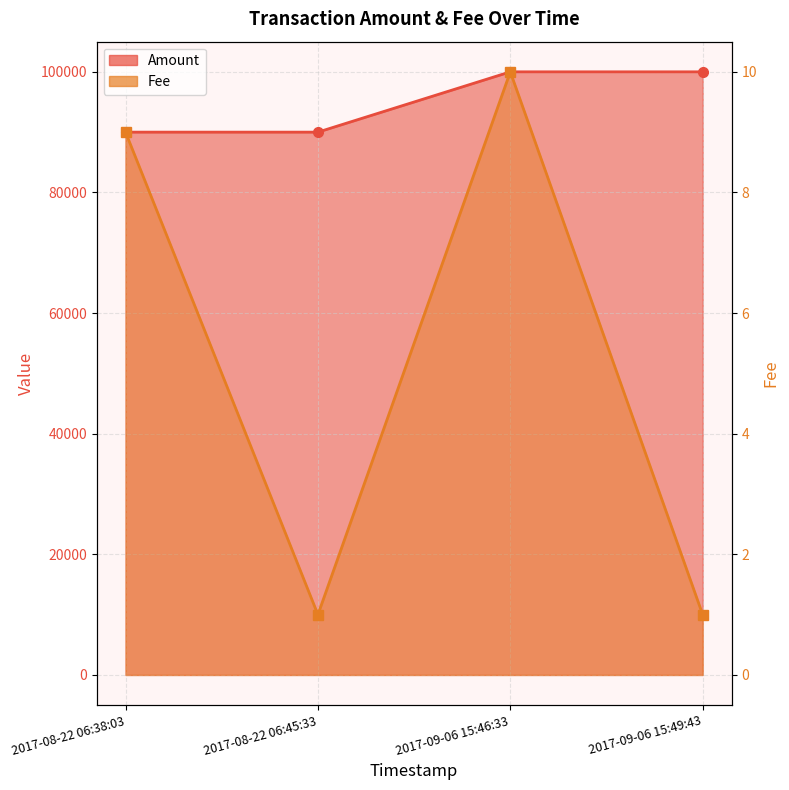

Reading left to right, transcribe all the data shown in this chart.

Amount: 90000	89999	100000	99999
Fee: 9	1	10	1